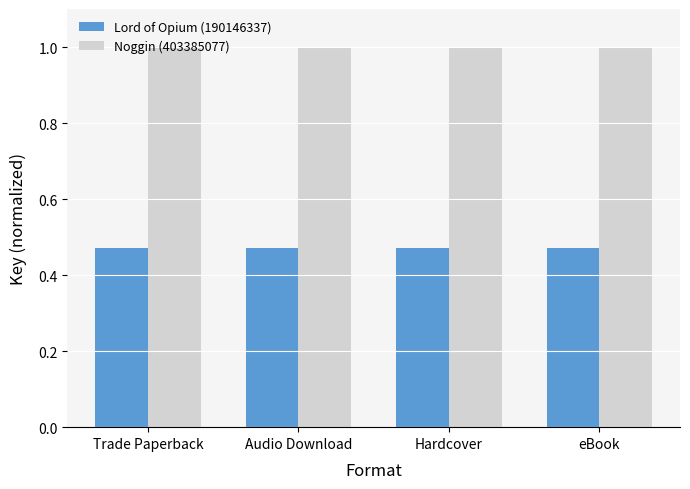

Is it true that Lord of Opium (190146337) equals 0.1 at Hardcover?

False